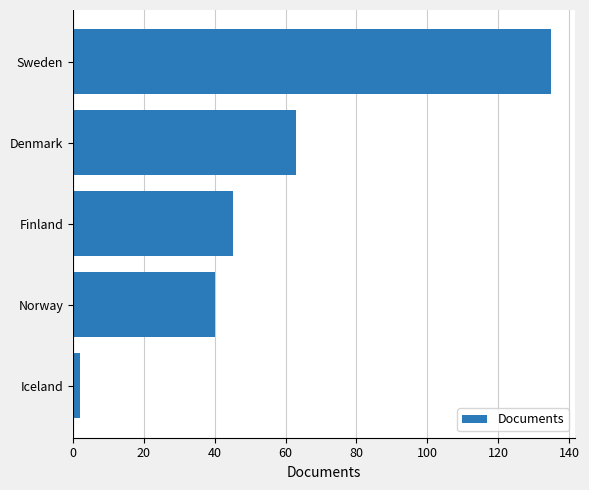

What is the average value?

57